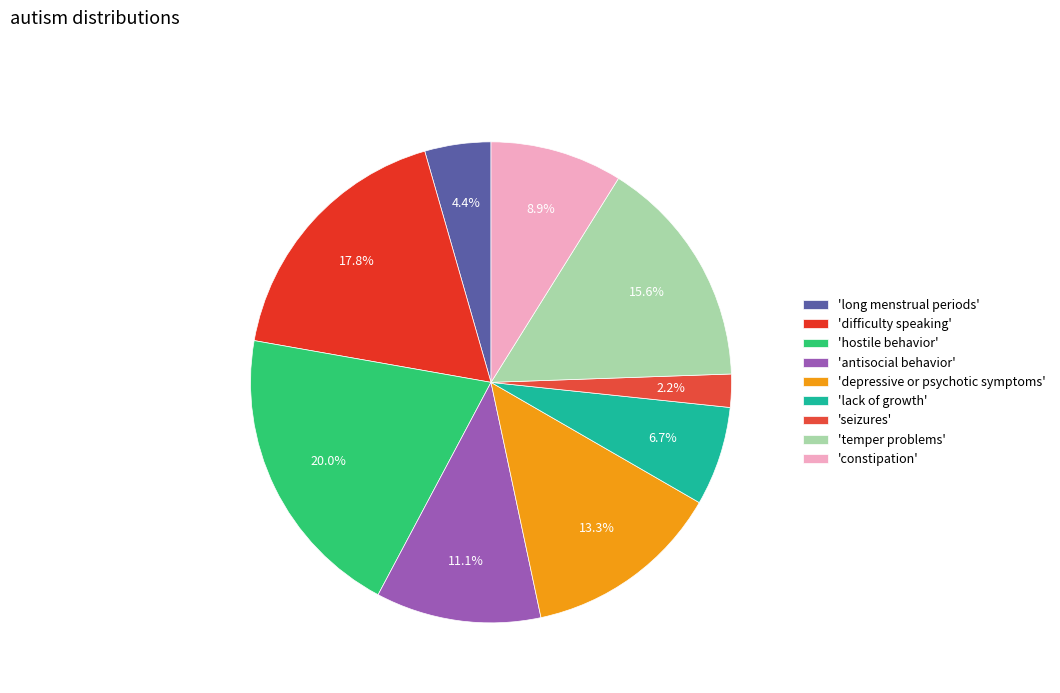

What is the smallest slice in the pie chart?

'seizures'